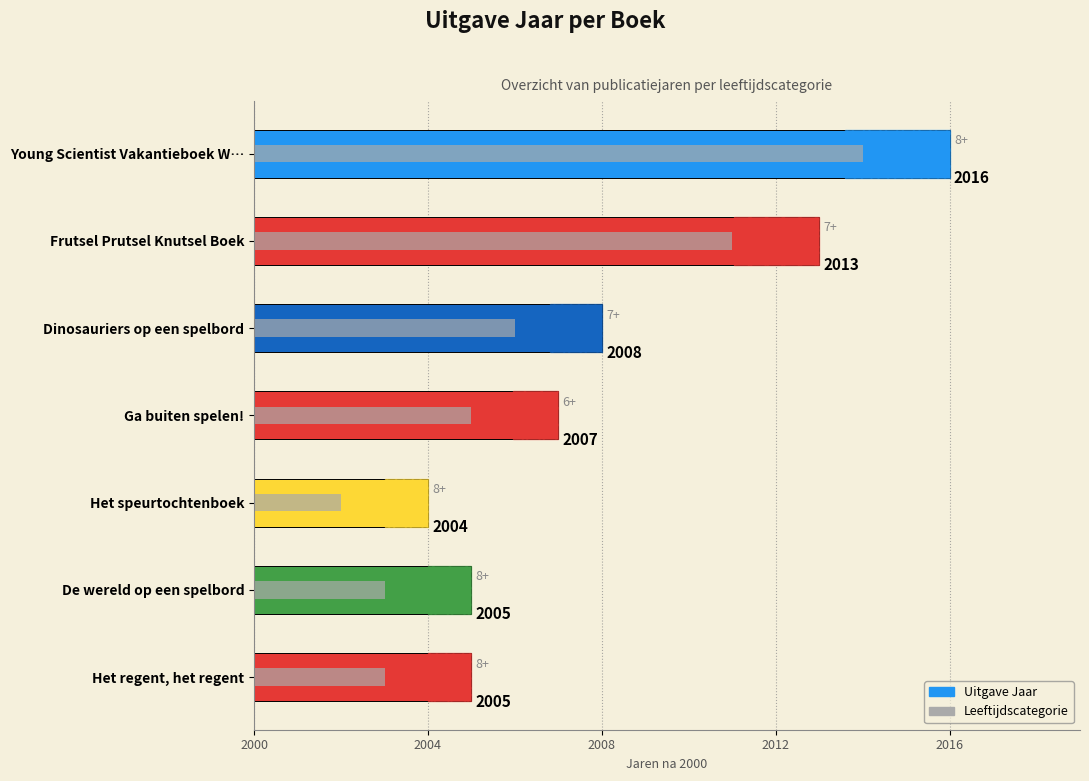

Is the value of Leeftijdscategorie at Het regent, het regent greater than the value of Uitgave Jaar at Dinosauriers op een spelbord?

No